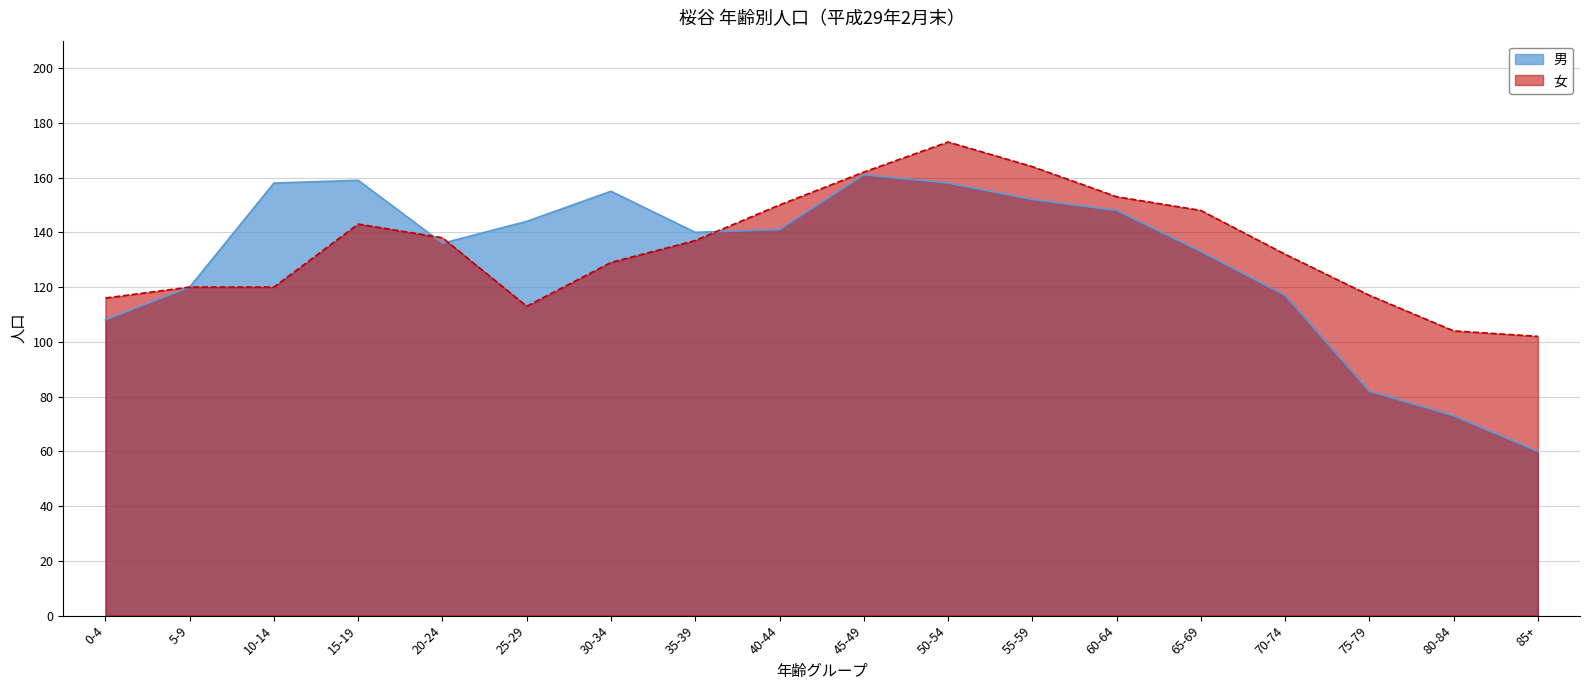

How many lines are shown in the chart?

2